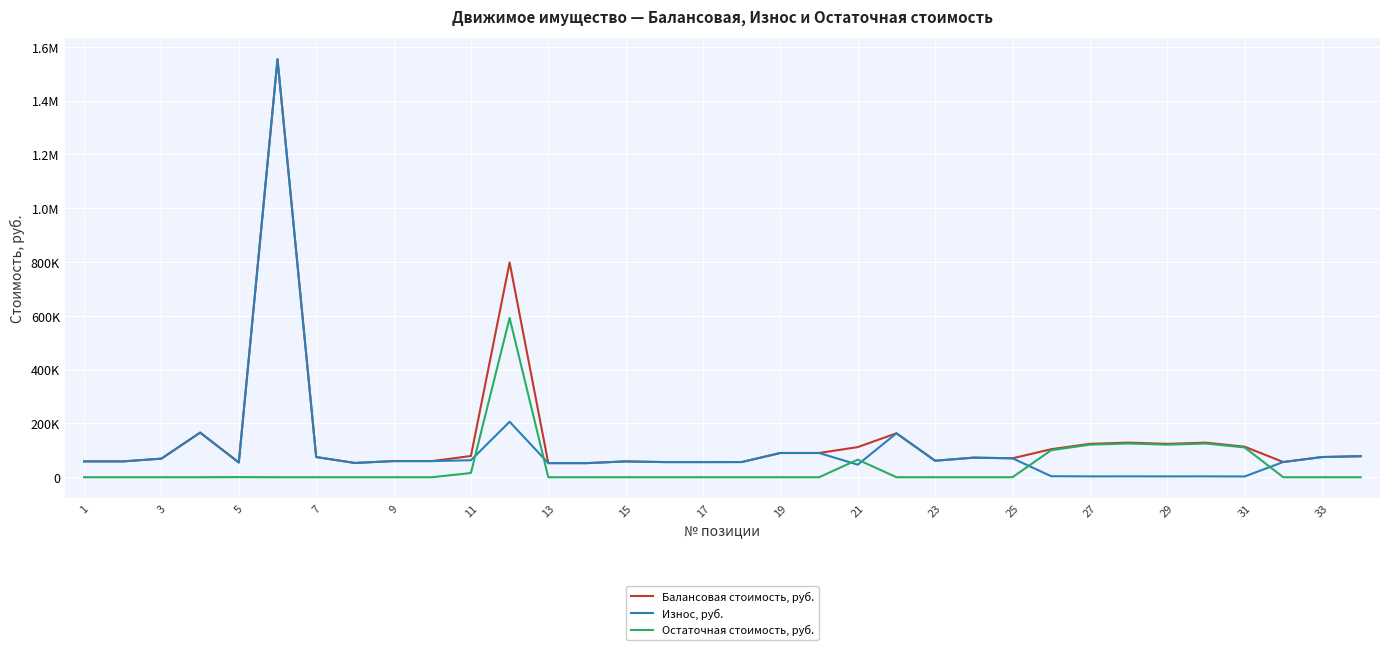

What is the difference between the second highest and second lowest values in the Балансовая стоимость, руб. series?

745750.0